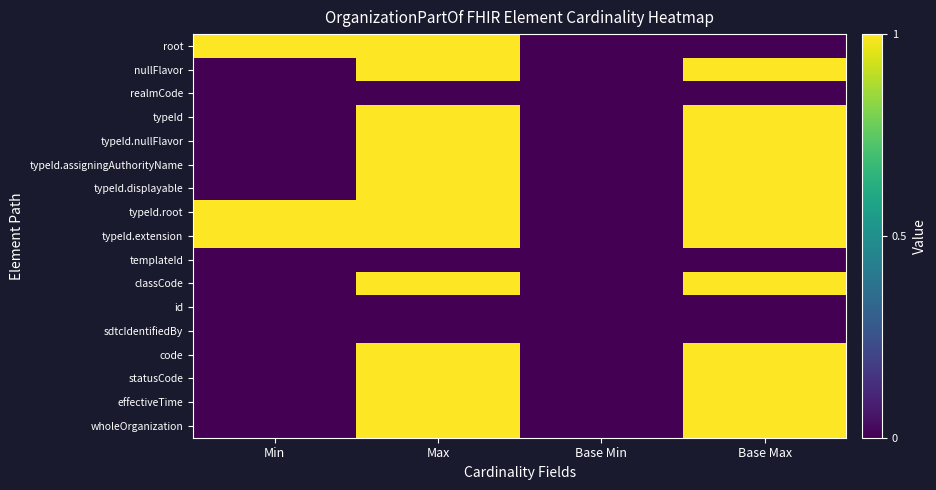

Which has a higher value, Min or Base Max?

Min